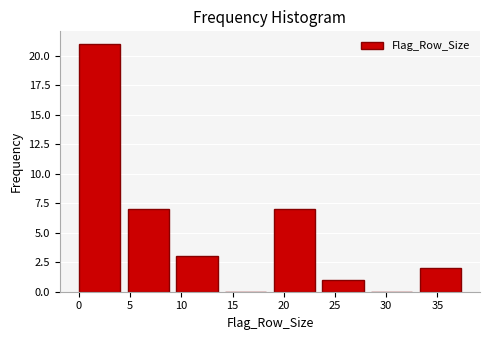

Reading left to right, list every bar in this chart as the range it spans on the x-axis followed by its height. Neither the bar edges nor the heights are printed on the chart, so give them approximately, as read against the axes.

0.00 to 4.75: 21
4.75 to 9.50: 7
9.50 to 14.25: 3
14.25 to 19.00: 0
19.00 to 23.75: 7
23.75 to 28.50: 1
28.50 to 33.25: 0
33.25 to 38.00: 2